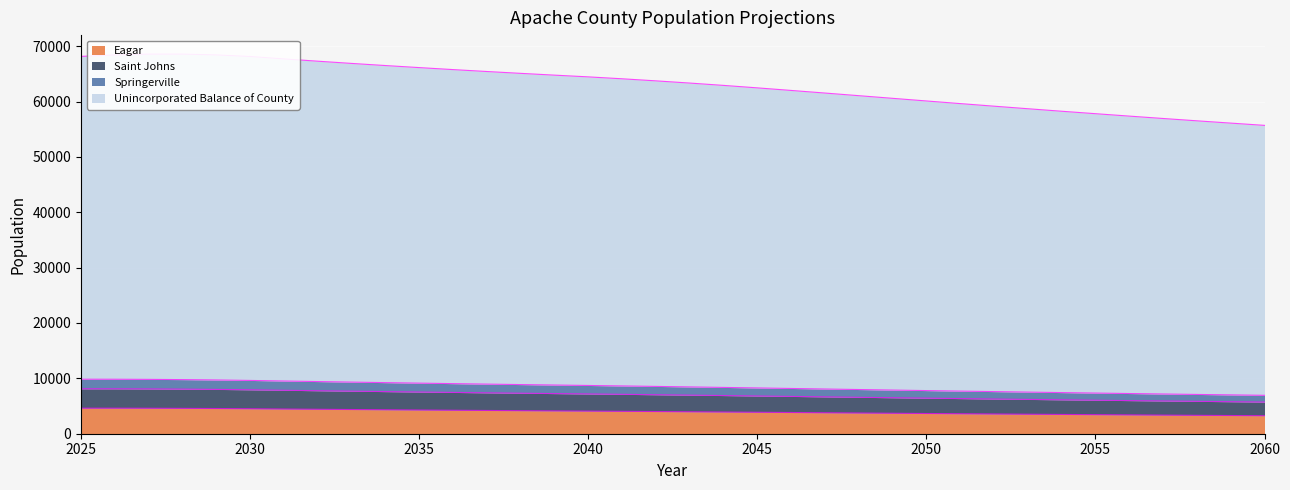

True or false: Springerville has more than 1 interior local peaks.

False